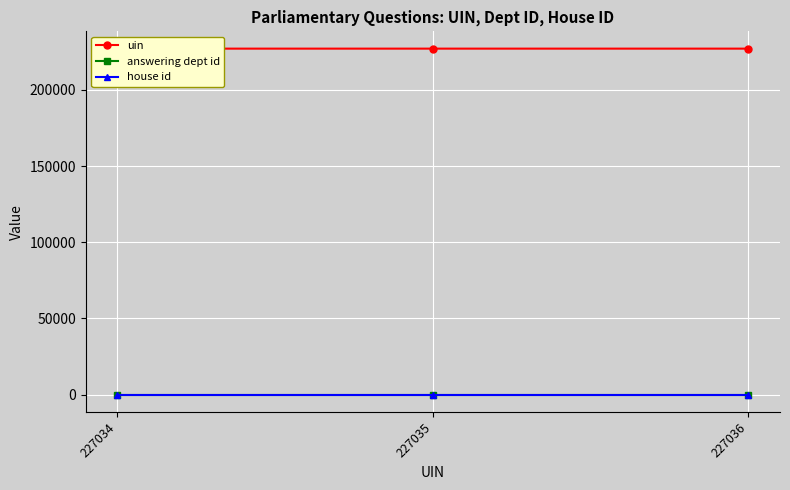

Which series has the largest total across all categories?

uin